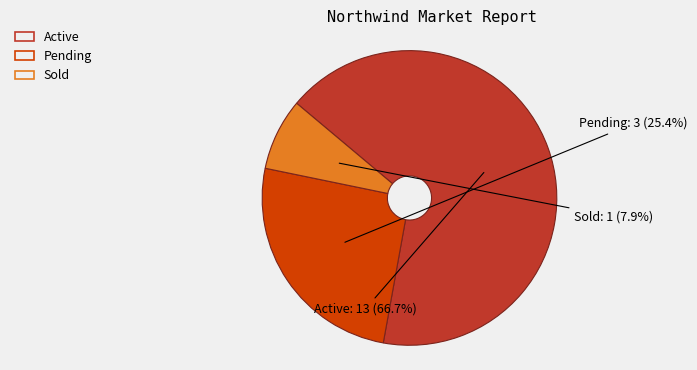

To the nearest percent, what is the difference between the largest and smallest slice percentages?

59%